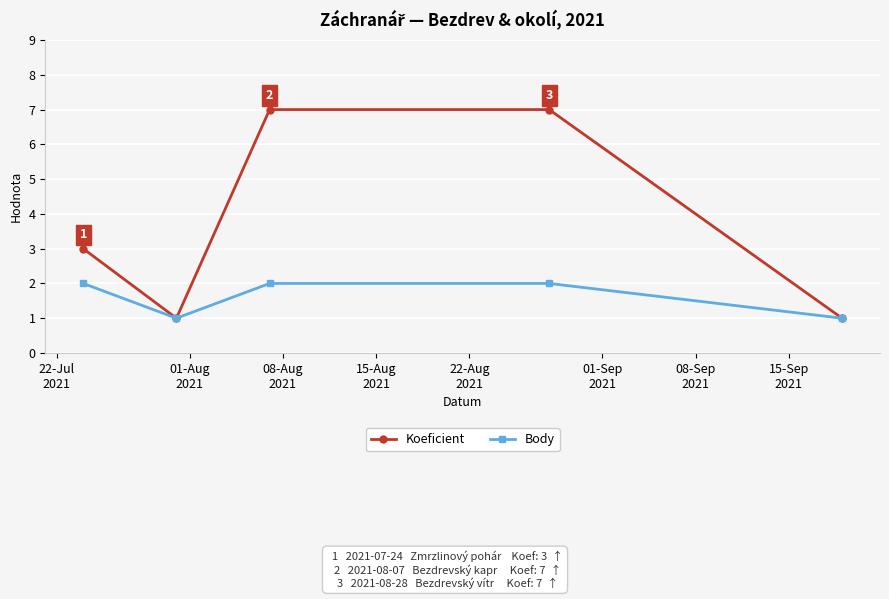

Rank the series by their maximum value, from highest to lowest.

Koeficient, Body